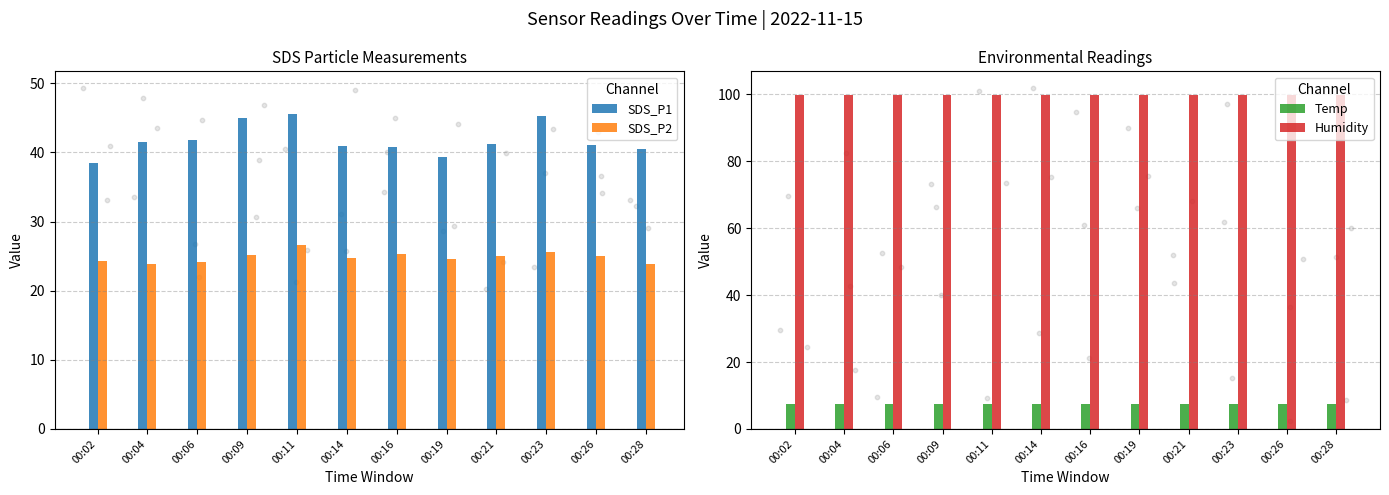

Which series has the largest total across all categories?

Humidity